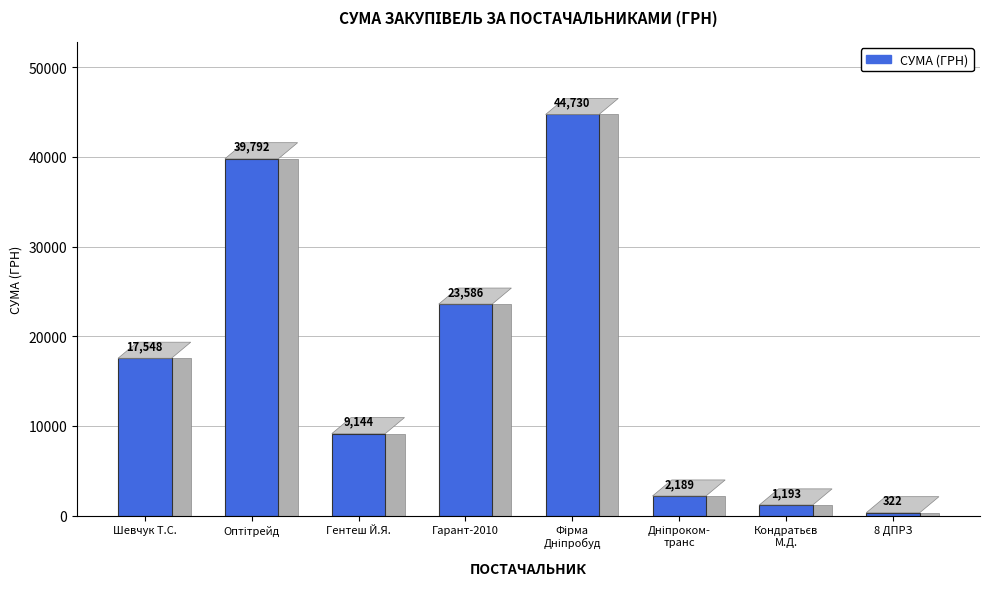

What is the approximate value at Гарант-2010, to the nearest 50?

23600